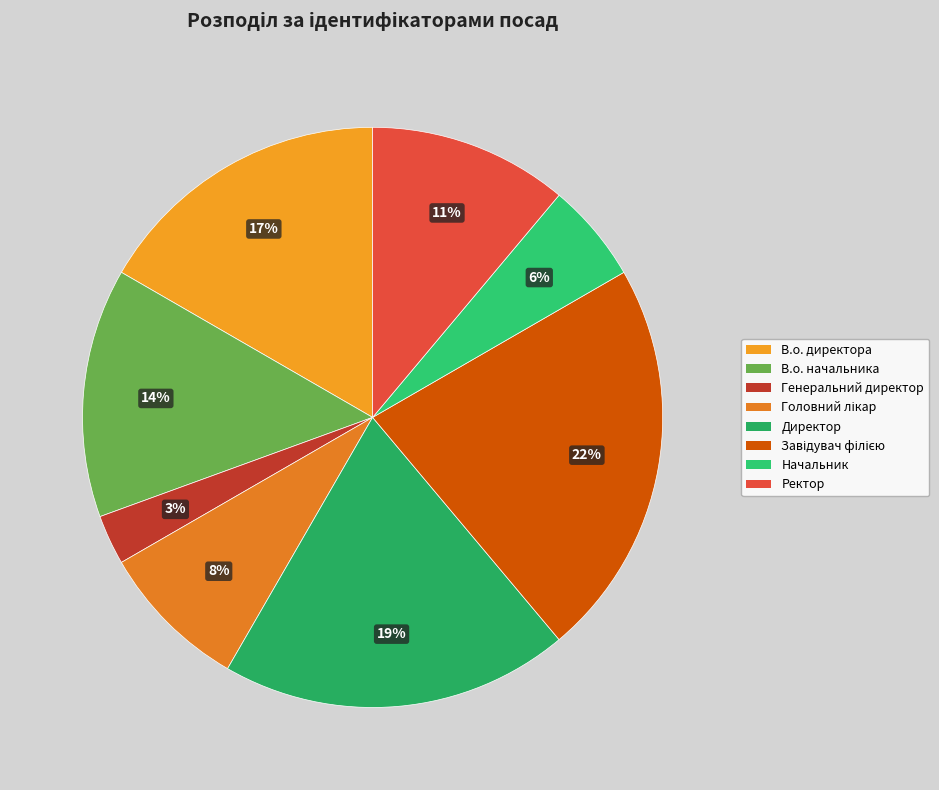

Is Завідувач філією the majority of the pie?

No